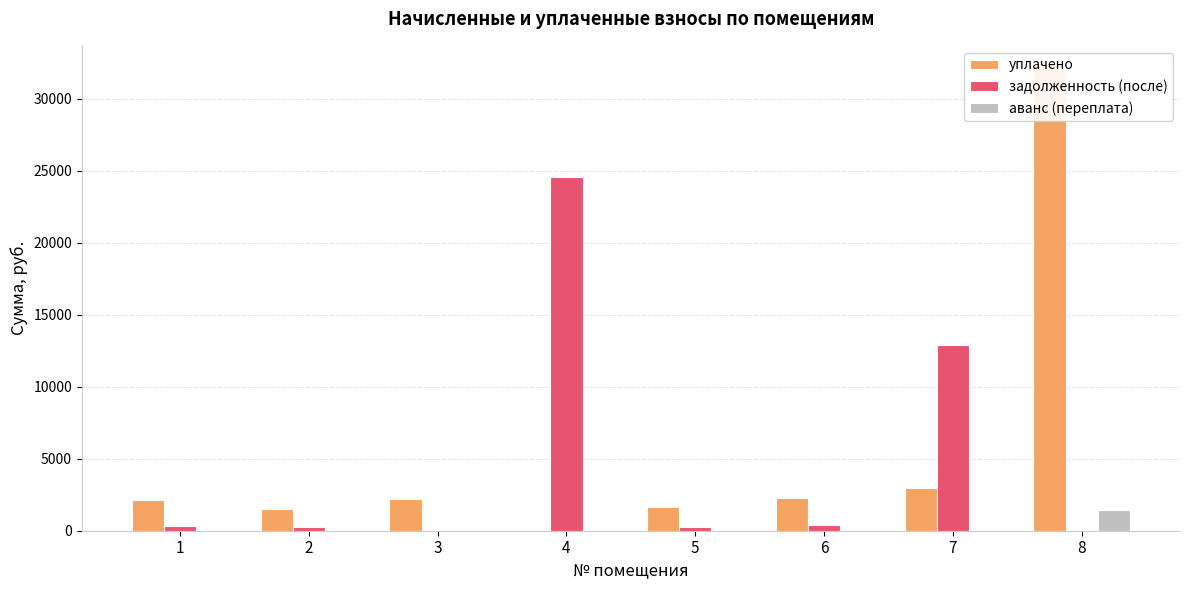

The value of задолженность (после) at 8 is -11175.8. True or false?

False